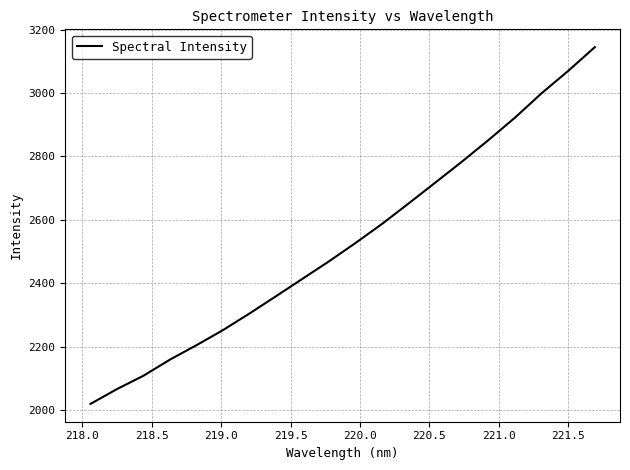

What is the average value?

2531.3